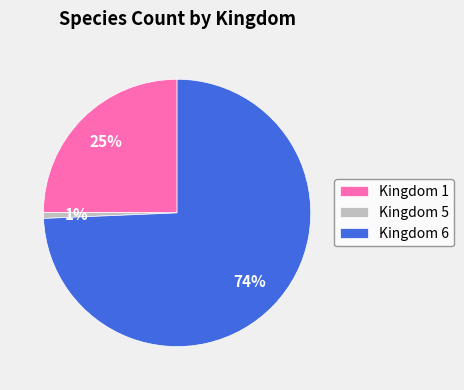

What is the smallest slice in the pie chart?

Kingdom 5